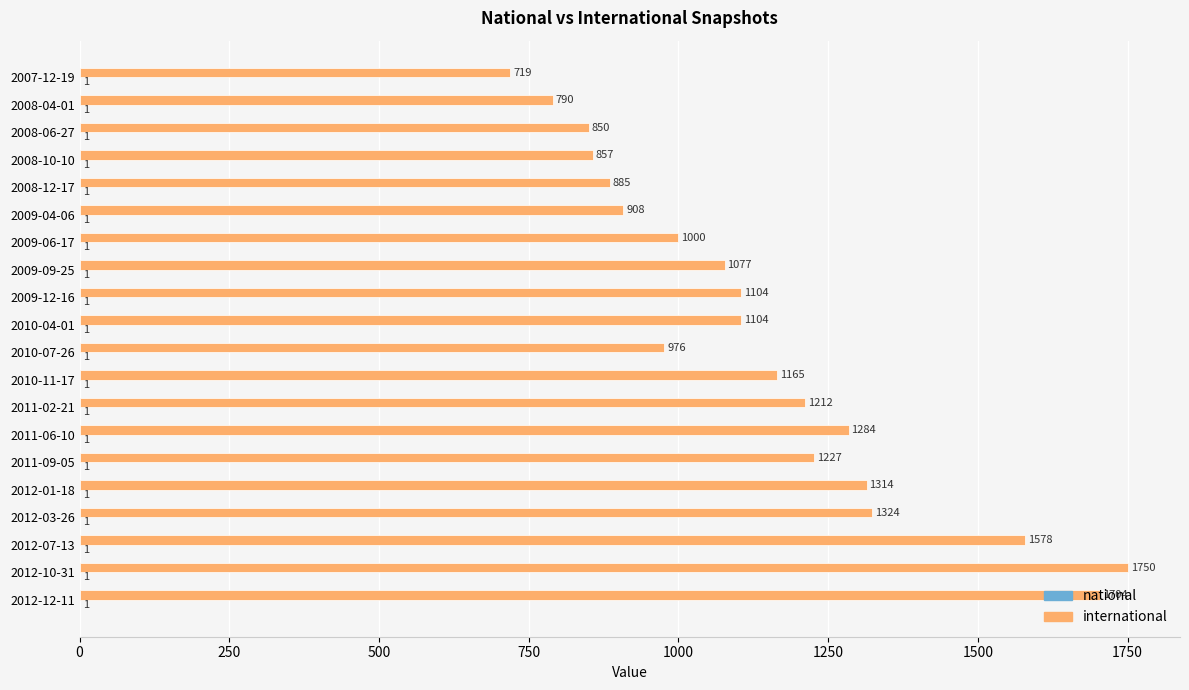

What is the total value across all series at 2008-12-17?

886